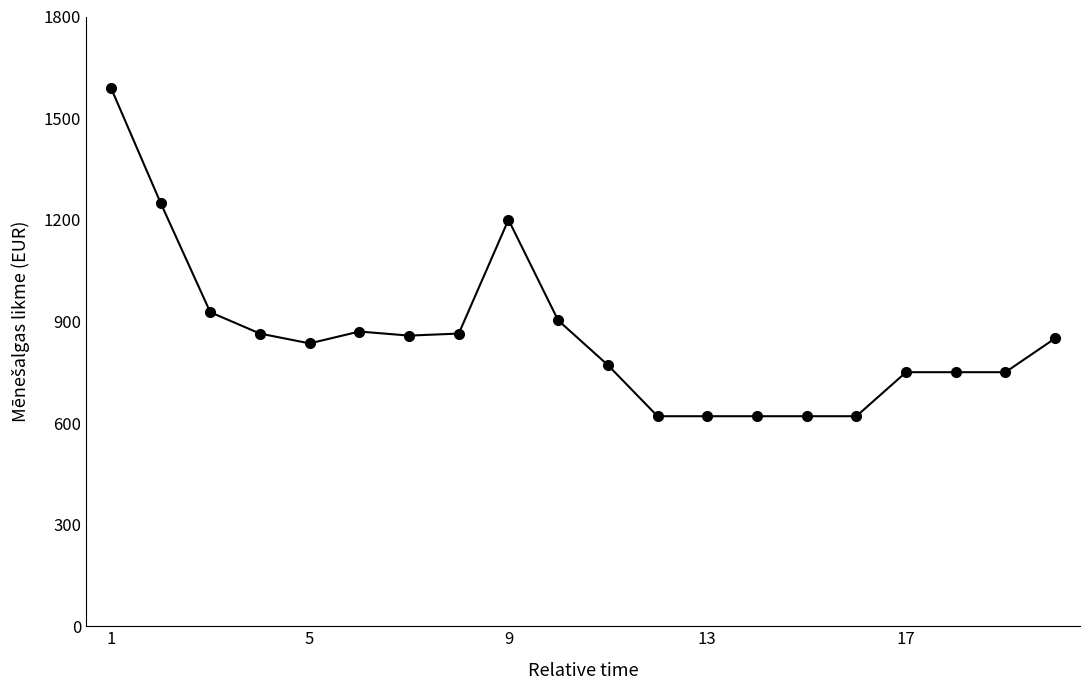

Count the number of data series in this chart.

1